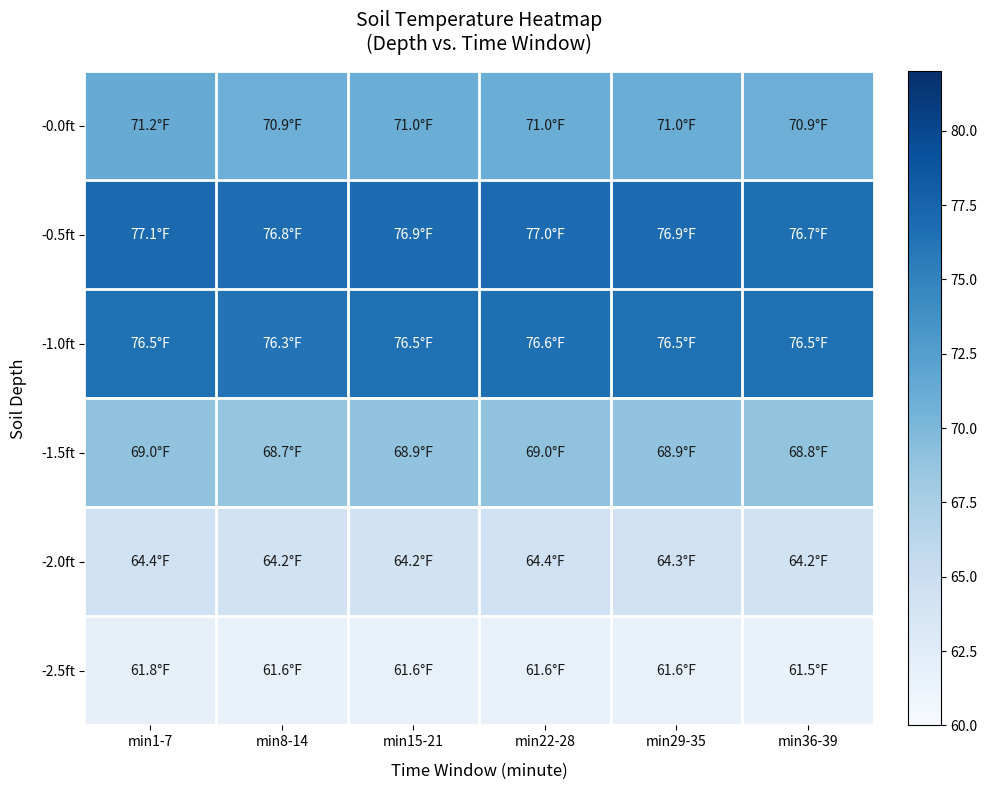

Rank the series by their maximum value, from lowest to highest.

-2.5ft, -2.0ft, -1.5ft, -0.0ft, -1.0ft, -0.5ft